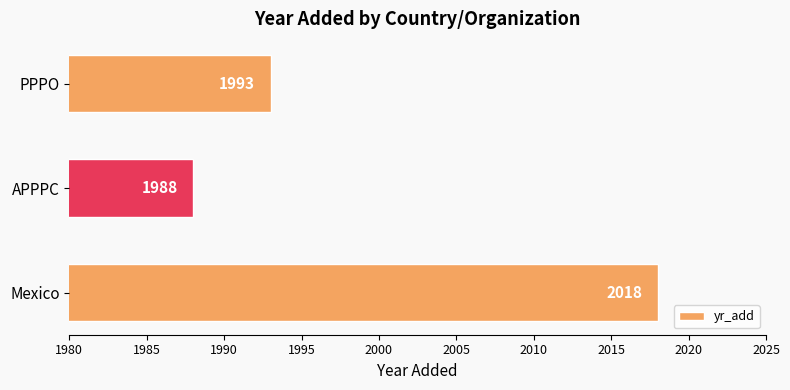

At which label is the value closest to 2003?

PPPO